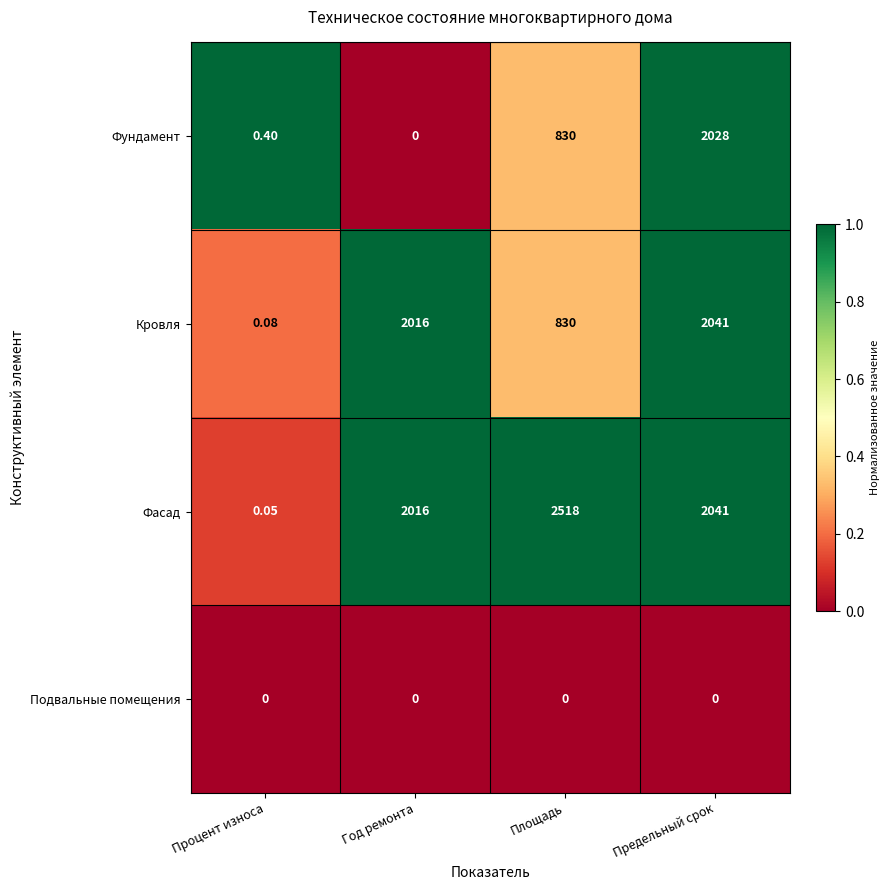

What is the total value across all series at Процент износа?

0.5